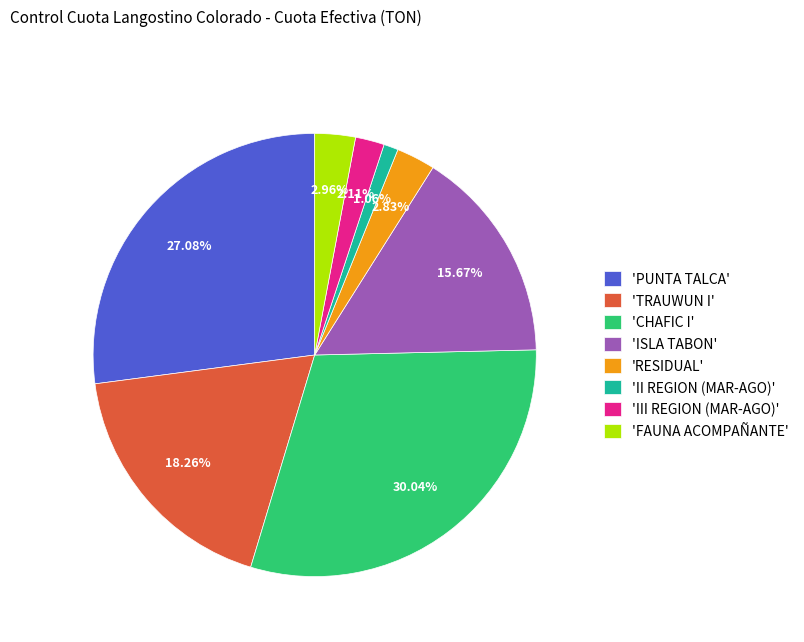

Do 'ISLA TABON' and 'II REGION (MAR-AGO)' together represent more than half of the pie?

No